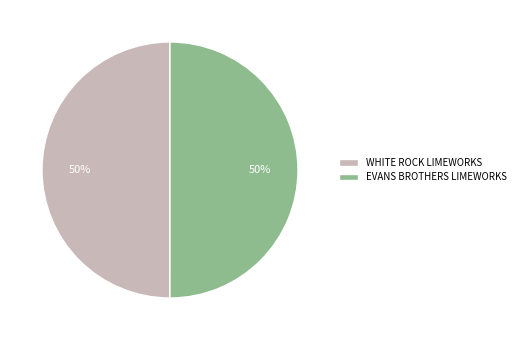

To the nearest percent, what portion does EVANS BROTHERS LIMEWORKS represent?

50%